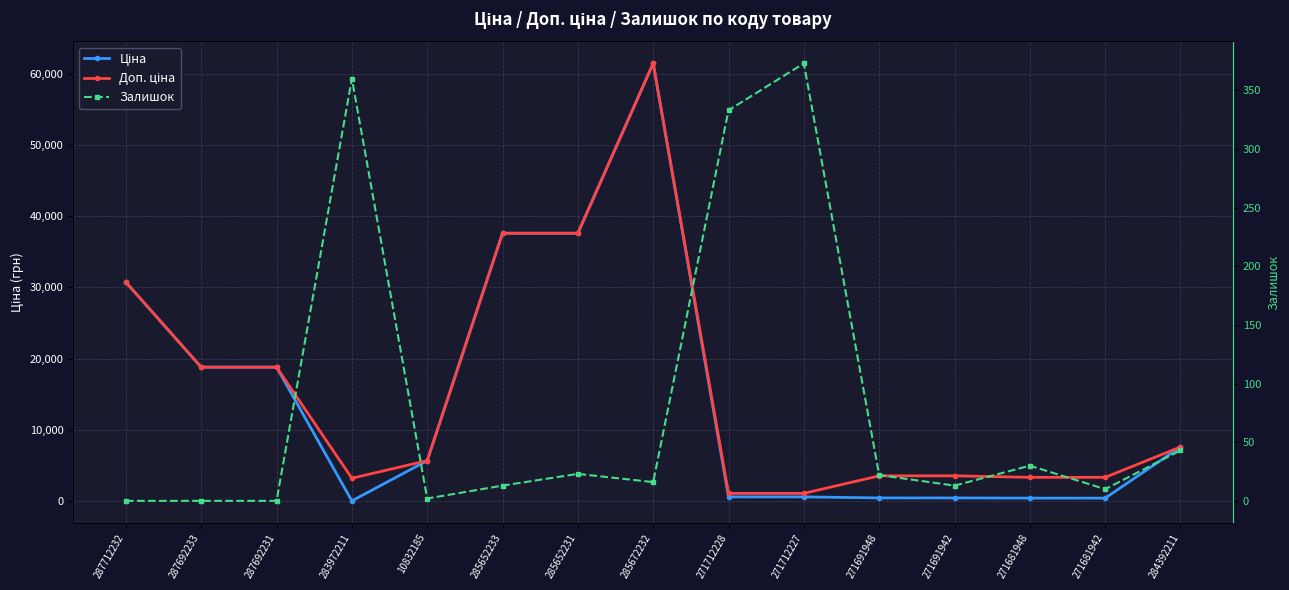

What is the difference between the maximum and minimum values in the Залишок series?

373.0